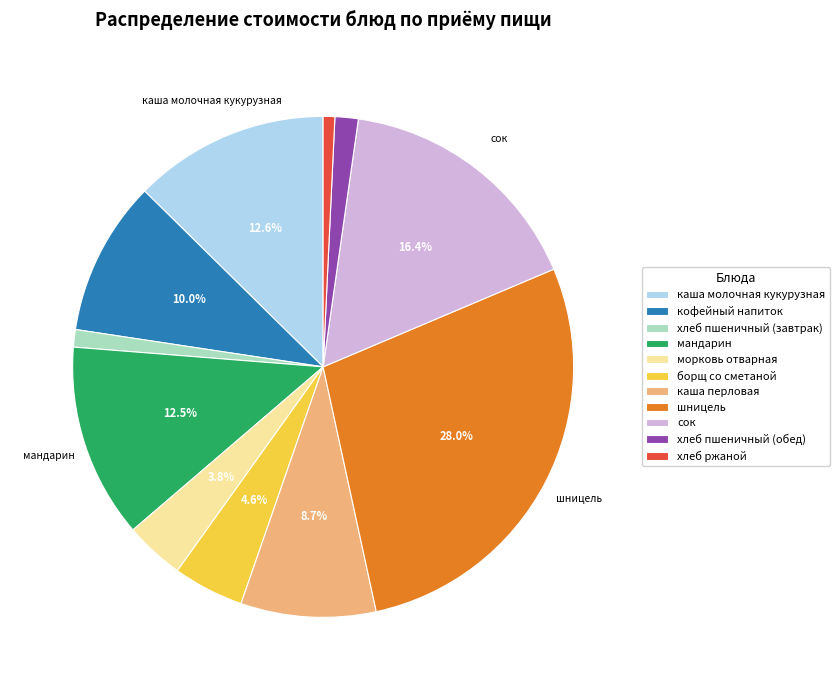

The хлеб пшеничный (обед) slice represents 2% of the pie. True or false?

True